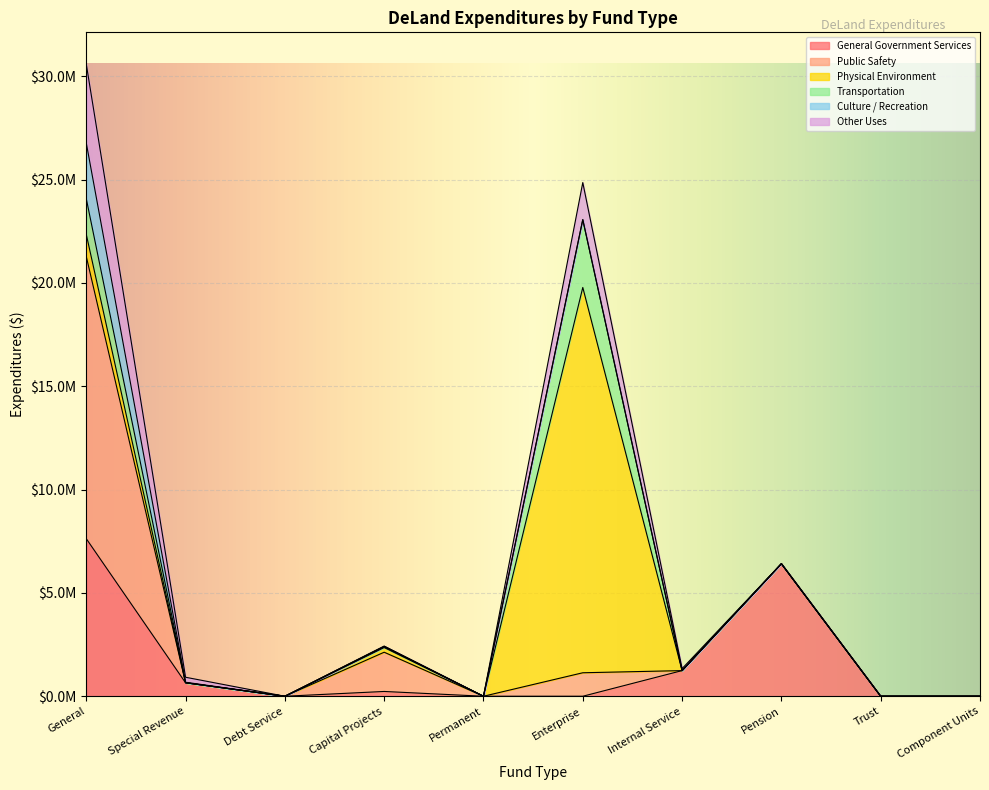

Count the number of categories in the chart.

10